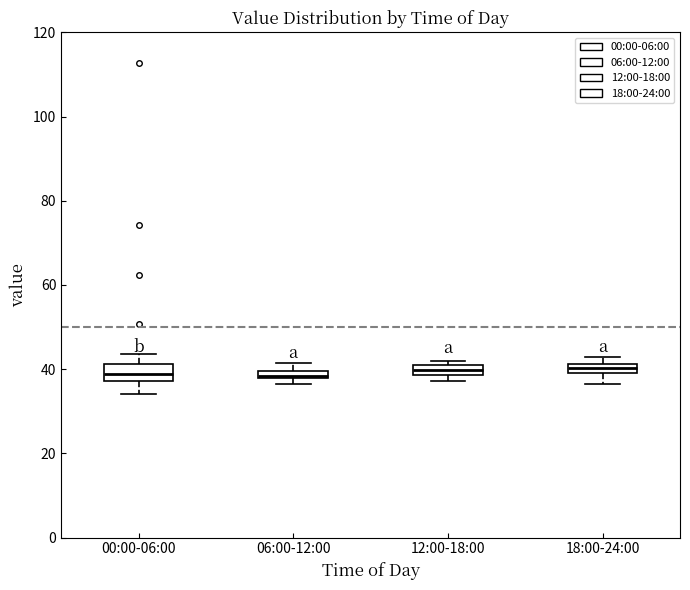

Where is the lower edge of the box for 18:00-24:00 on the y-axis? The values are not printed on the chart, so give them approximately, as read against the axis.

40